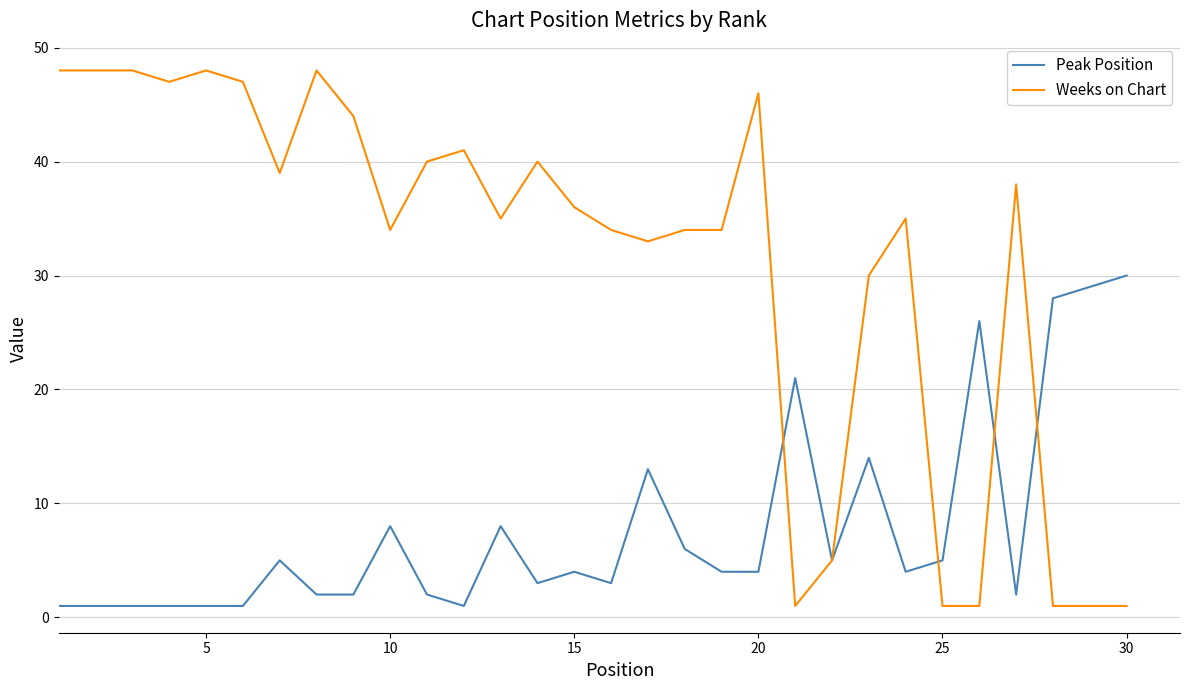

Which series has the largest range (max minus min)?

Weeks on Chart